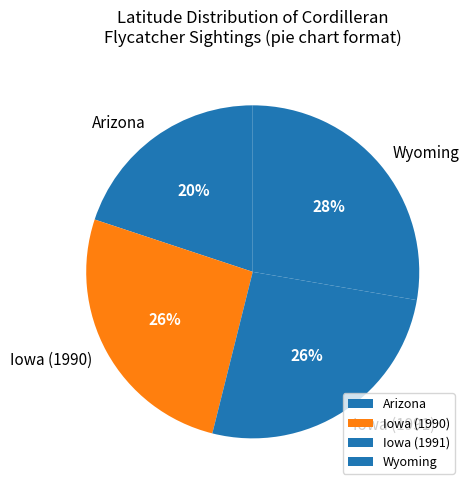

Which category has the smallest portion of the pie?

Arizona